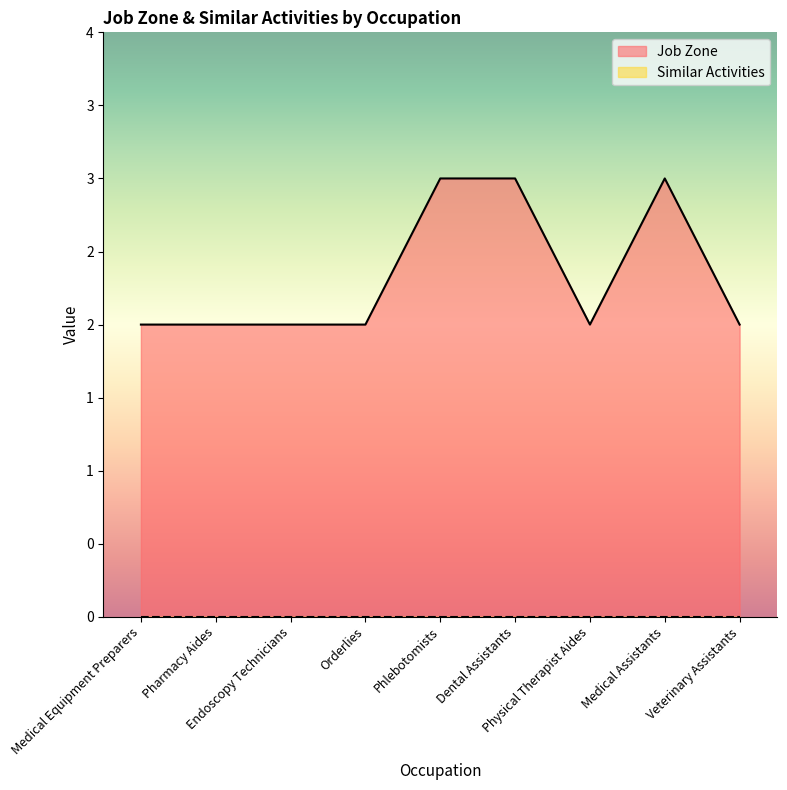

At which label is the value closest to 2?

Medical Equipment Preparers